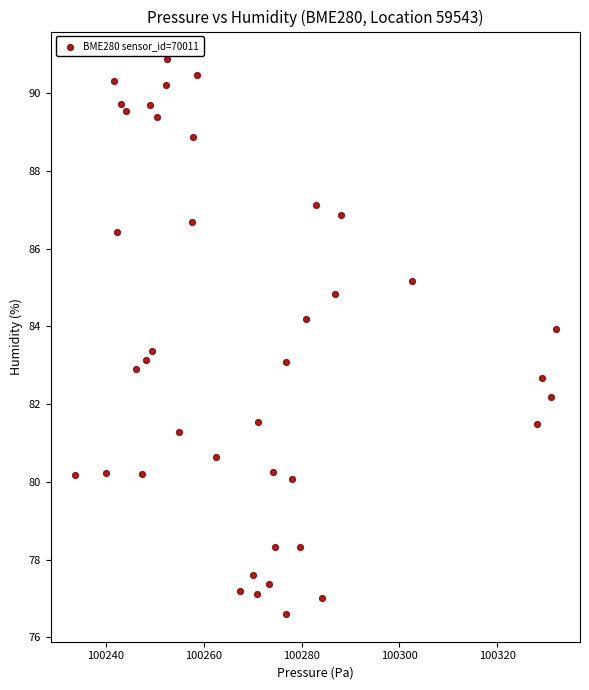

What is the range of Y values (max minus min)?

14.3